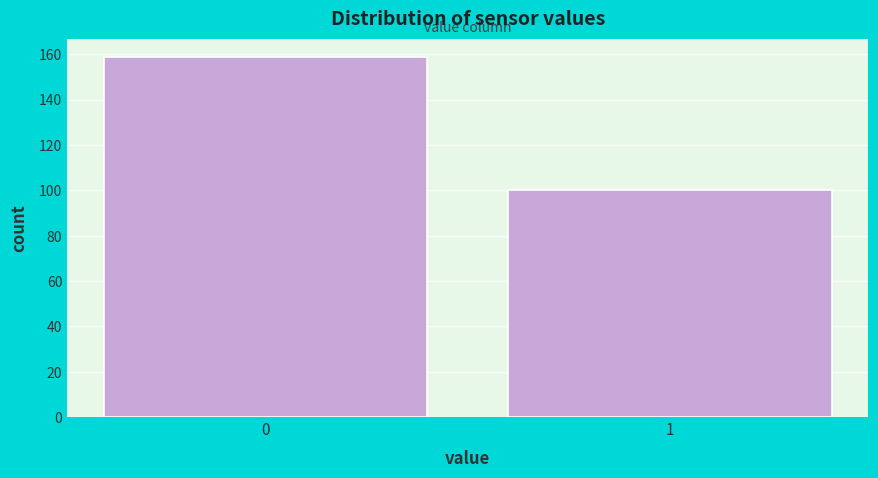

Reading right to left, transcribe all the data shown in this chart.

1=100	0=159